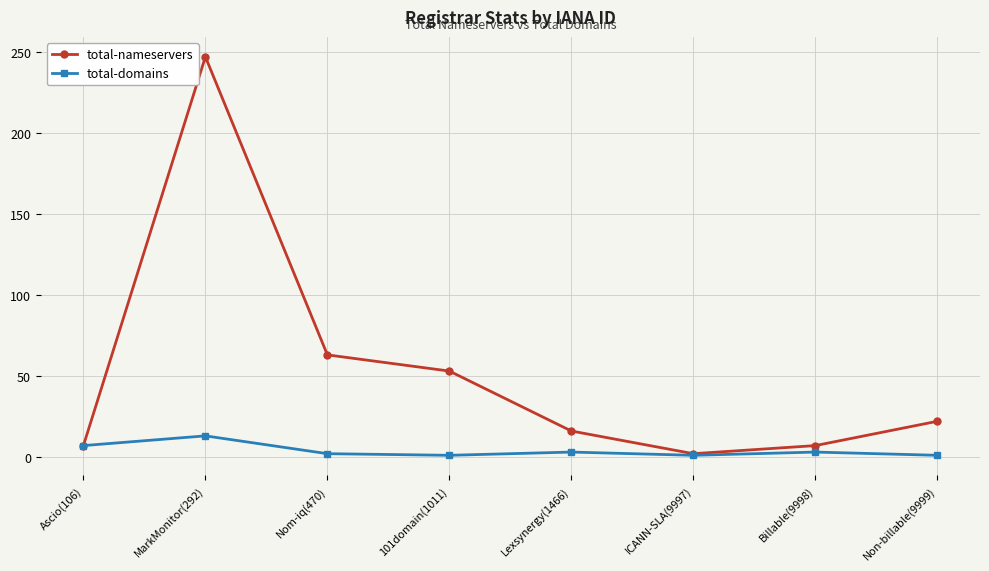

In total-nameservers, how many points are higher than both neighbors (excluding endpoints)?

1